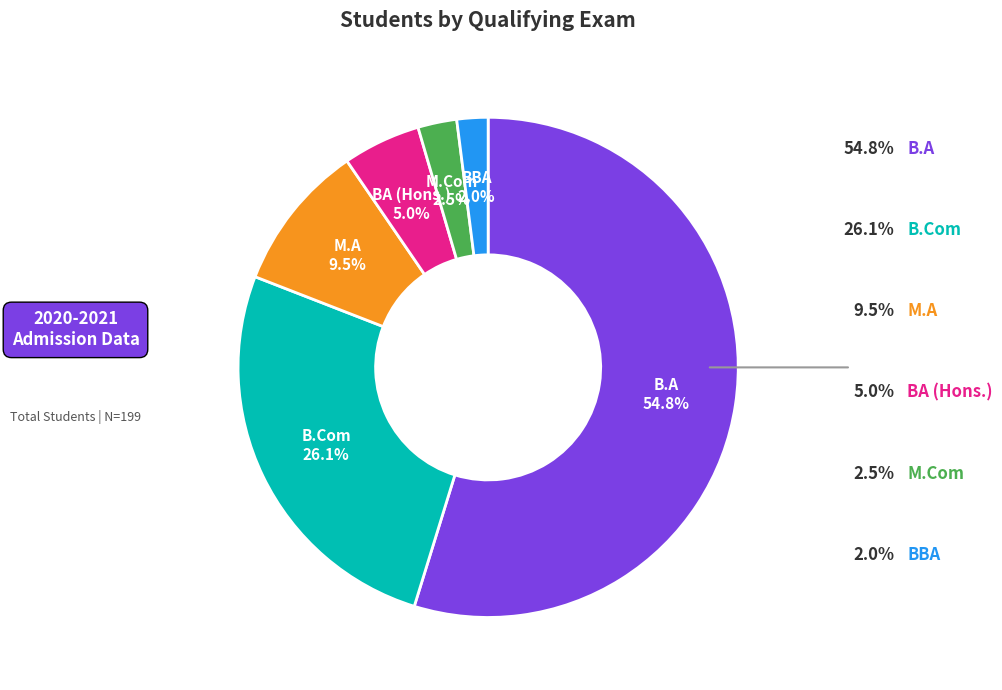

Is there any slice that represents more than half of the pie?

Yes